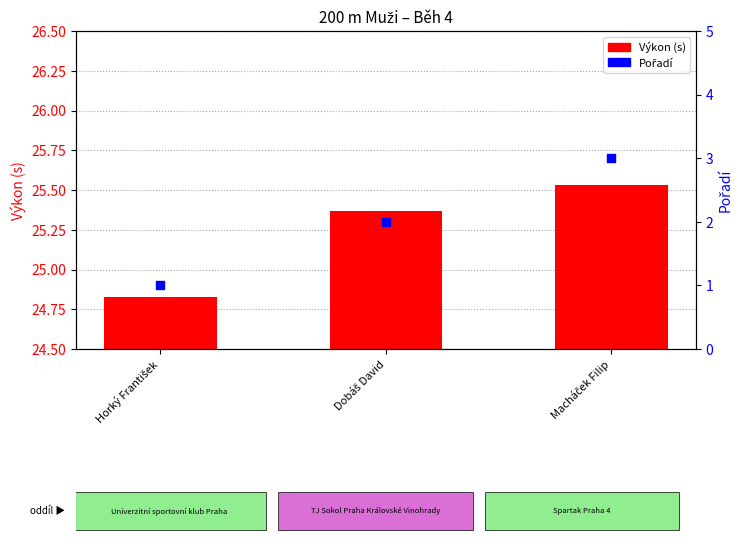

Which series has the widest spread of Y values?

Pořadí